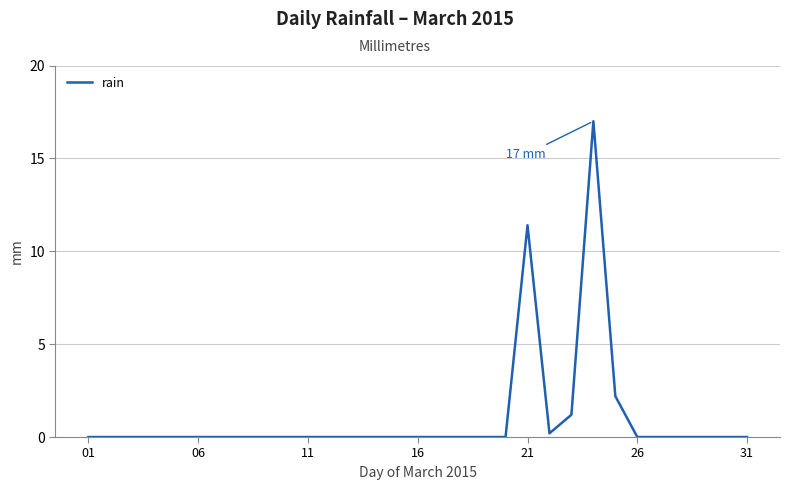

What is the greatest value displayed?

17.0